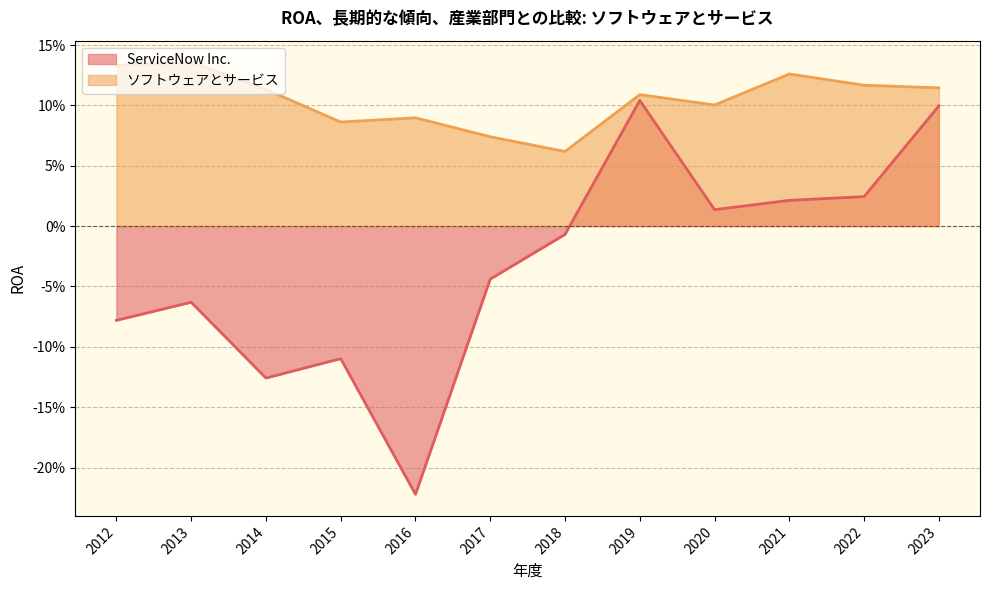

What is the minimum value for ServiceNow Inc.?

-0.2